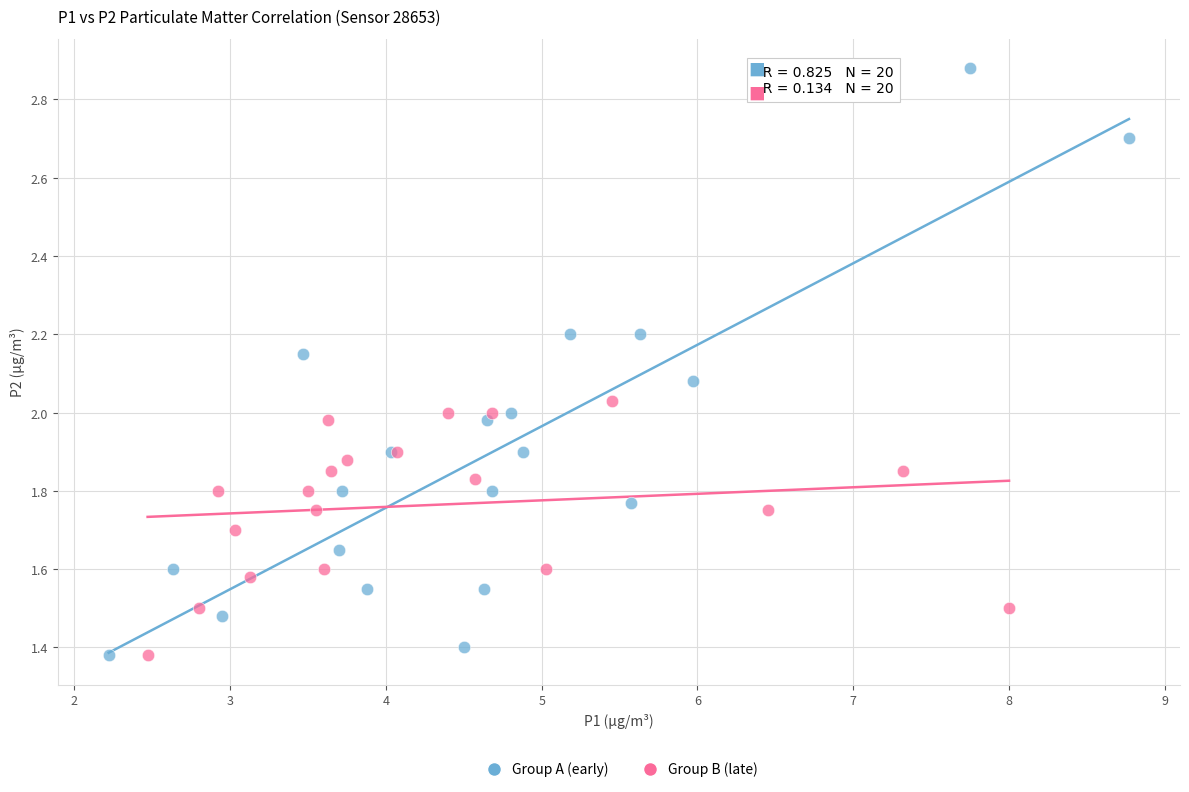

What are all the series names shown in the legend?

Group A (early), Group B (late)